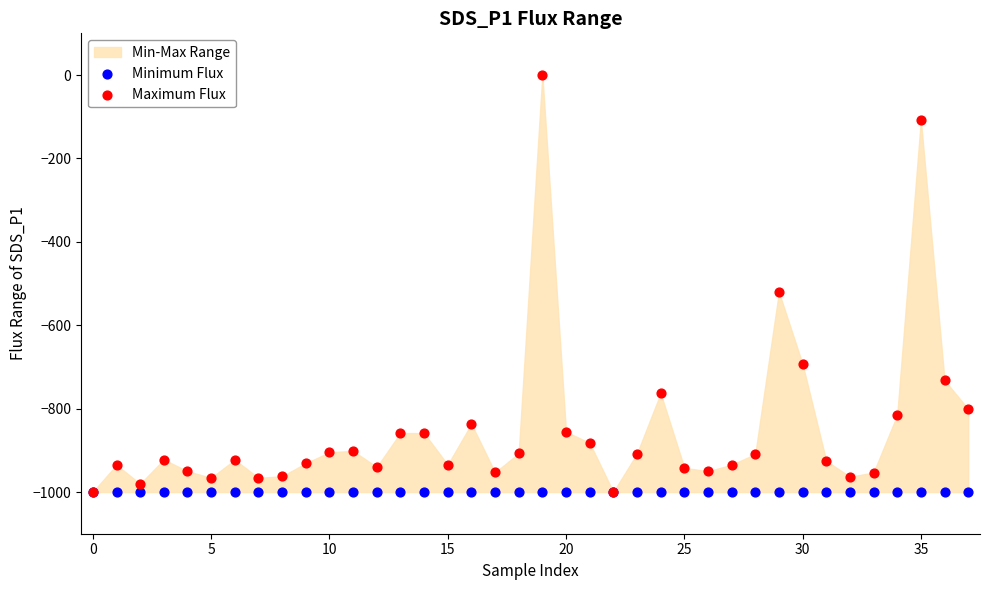

Across all series, what Y value is closest to -500?

-520.6